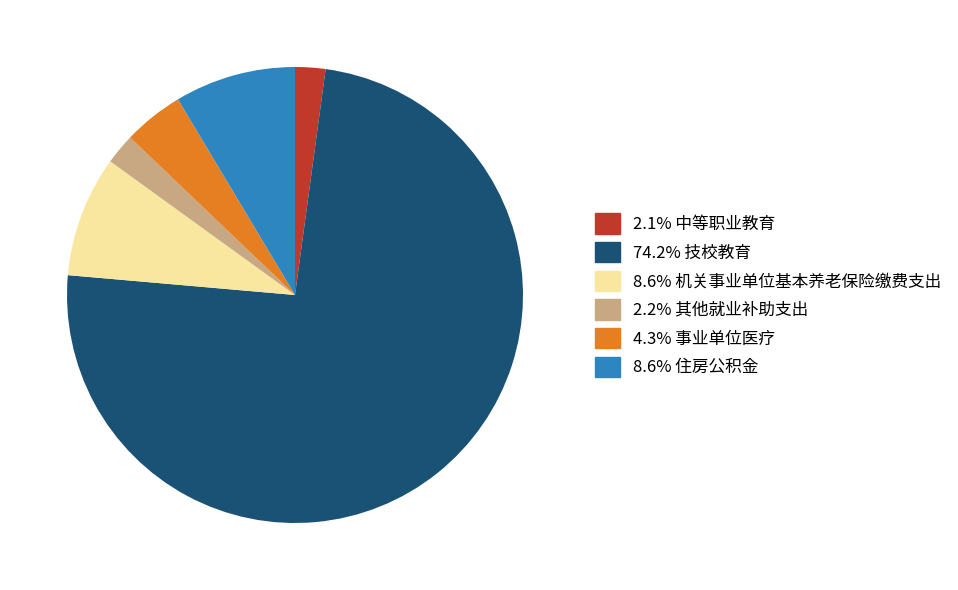

Is there any slice that represents more than half of the pie?

Yes